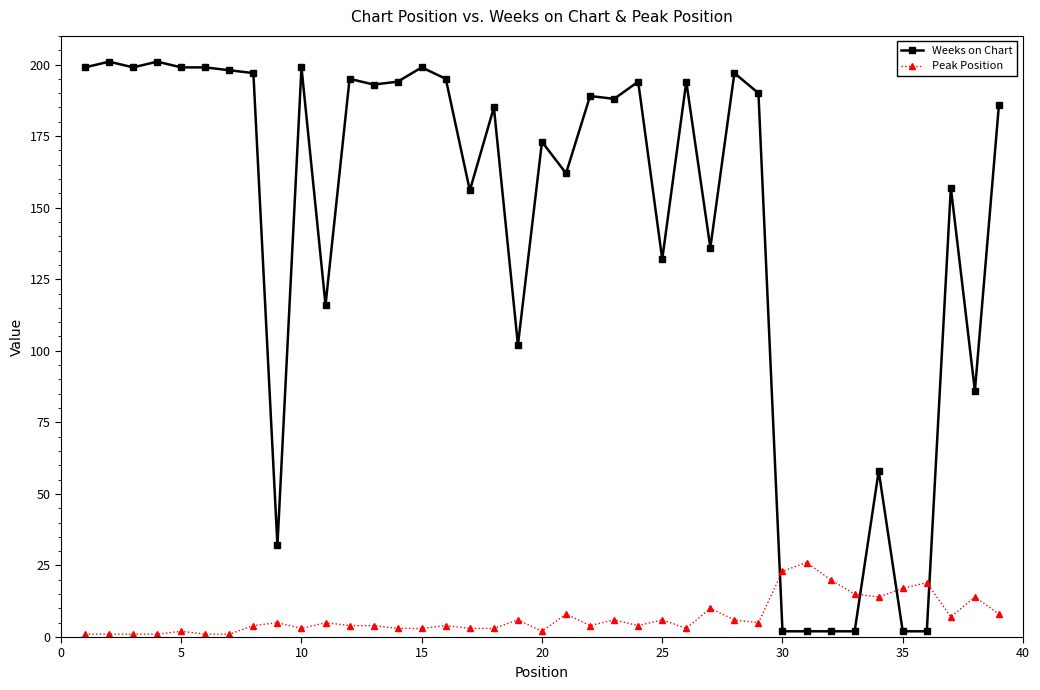

True or false: Peak Position has more than 0 interior local peaks.

True